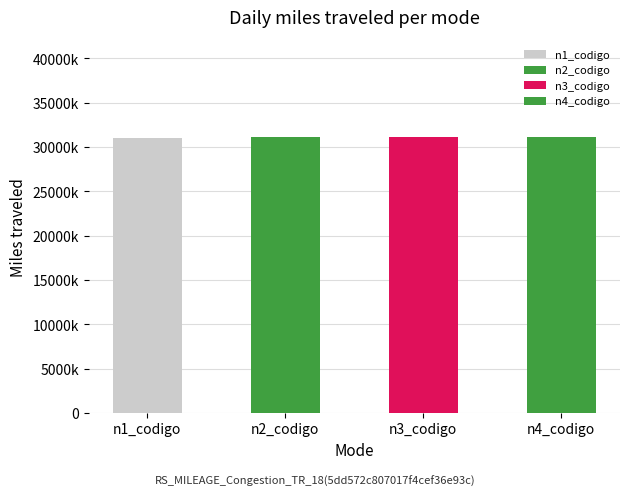

Which series has the largest range (max minus min)?

n1_codigo